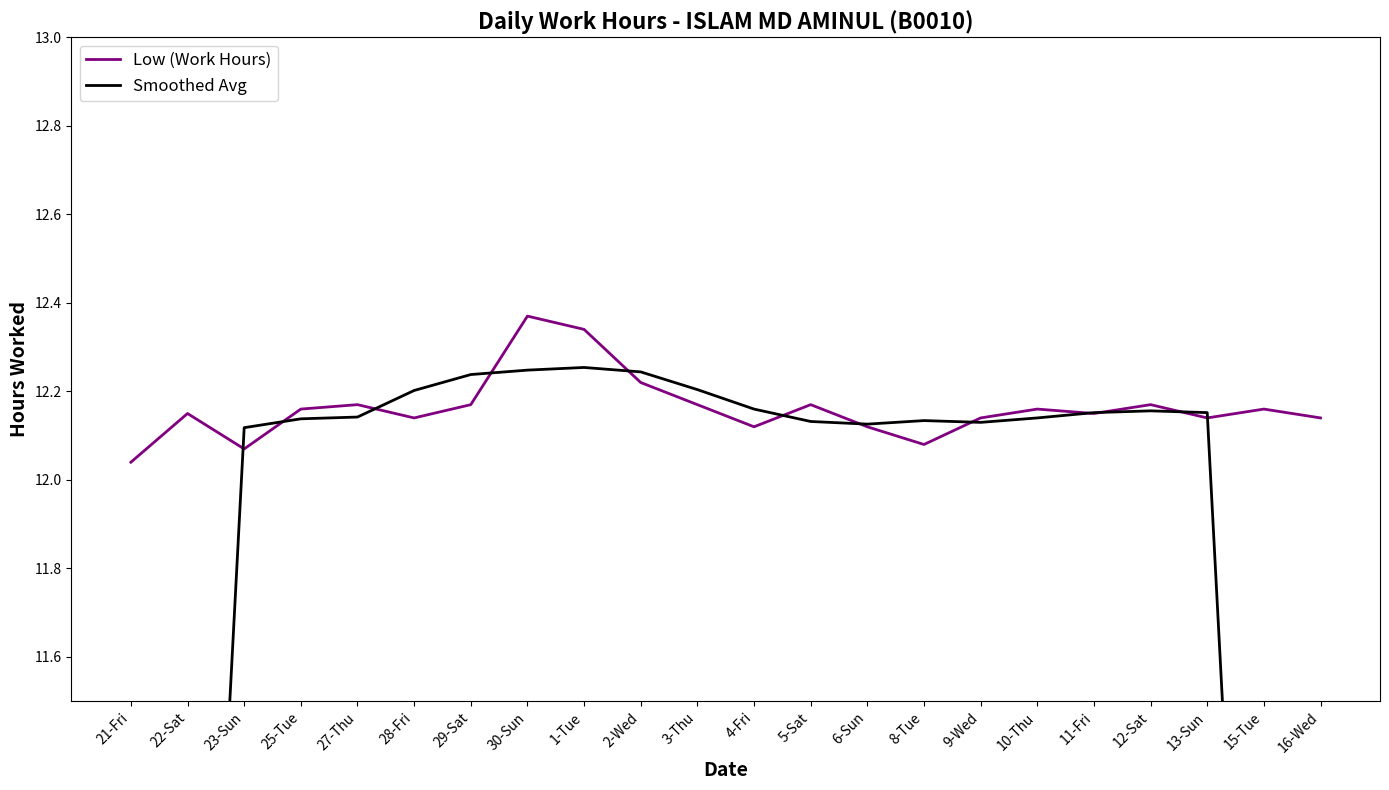

What position from the left is 12-Sat?

19